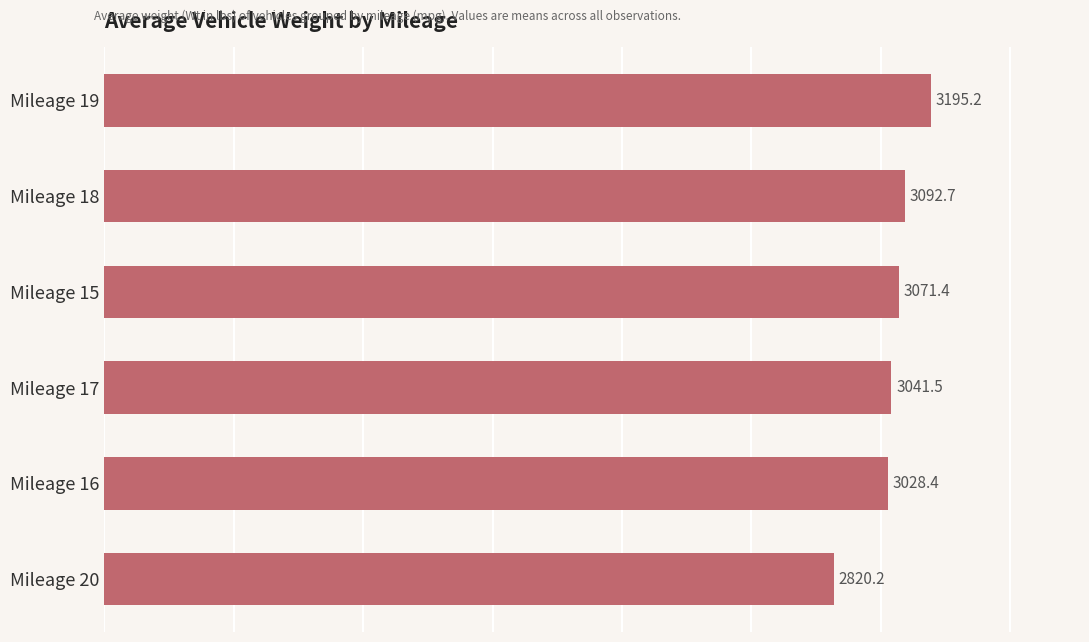

What is the approximate value at Mileage 16?

3028.4